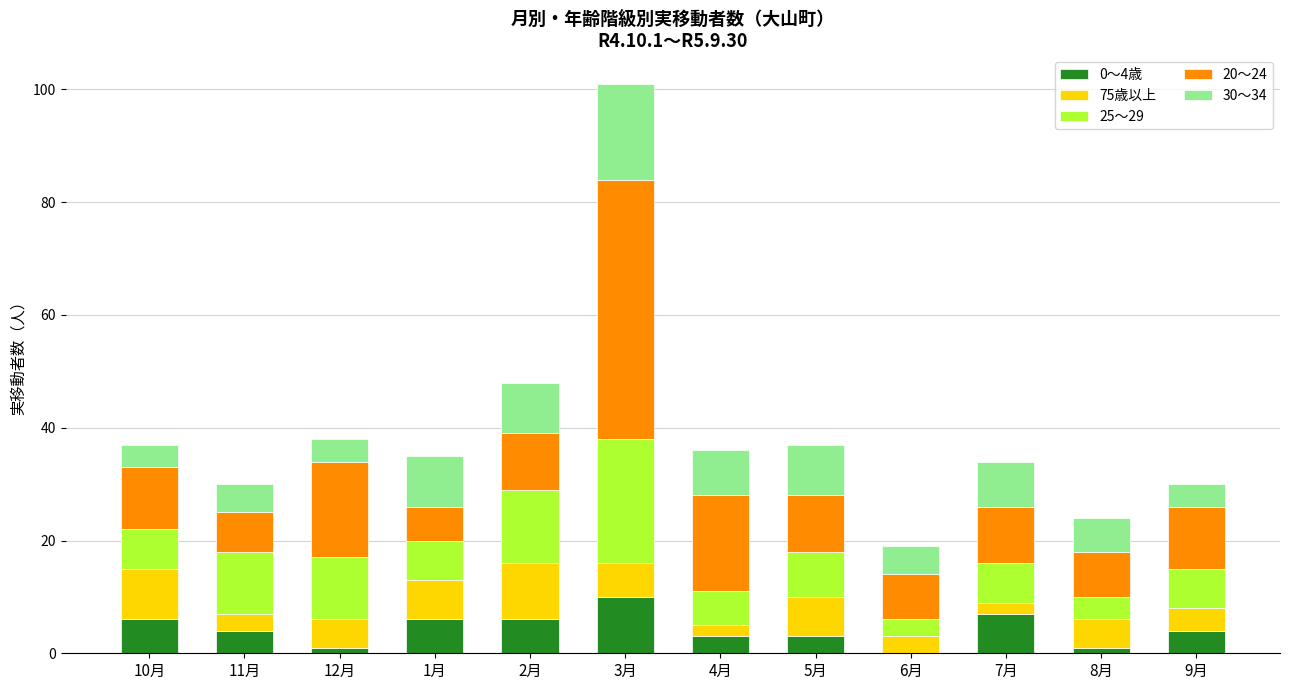

What are all the series names shown in the legend?

0～4歳, 75歳以上, 25～29, 20～24, 30～34